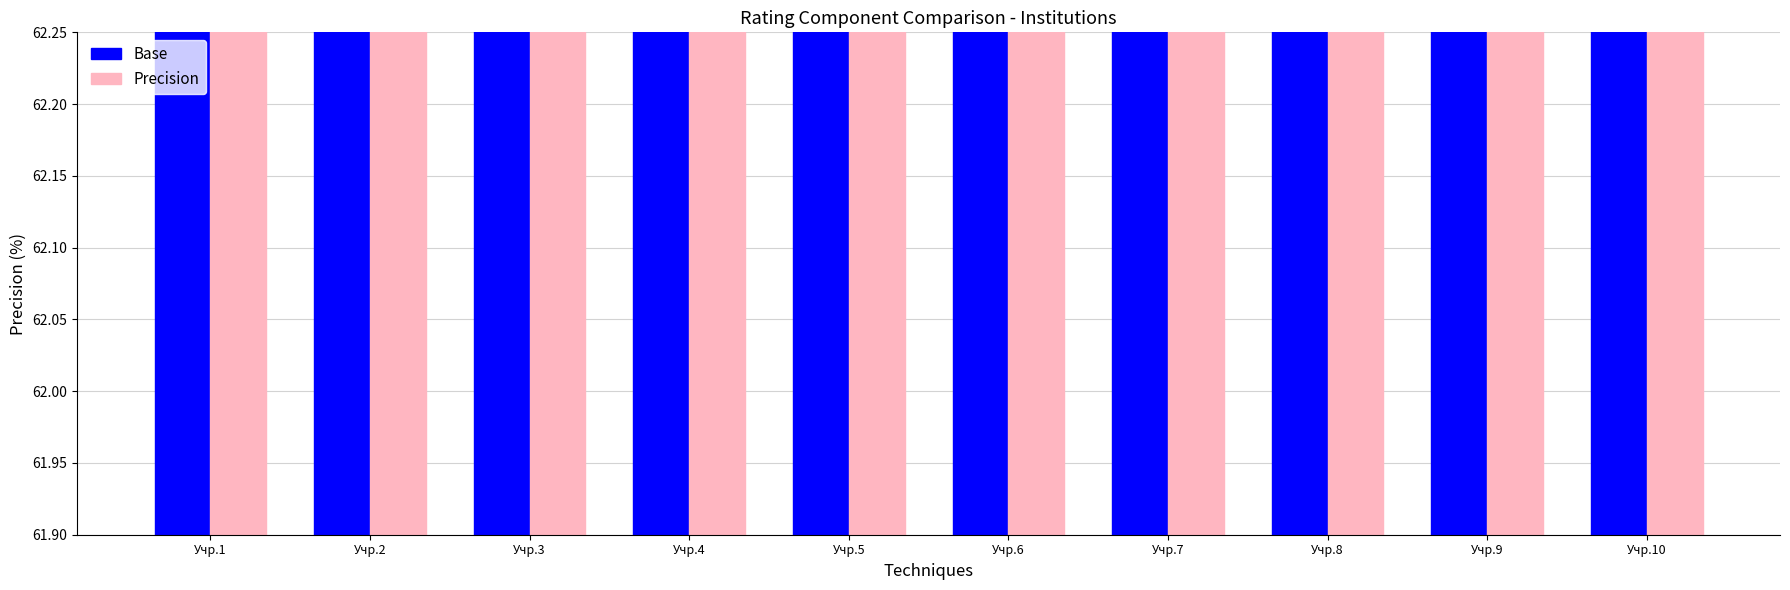

Rank the categories by Precision value from lowest to highest.

Учр.1, Учр.2, Учр.3, Учр.4, Учр.5, Учр.6, Учр.7, Учр.8, Учр.9, Учр.10